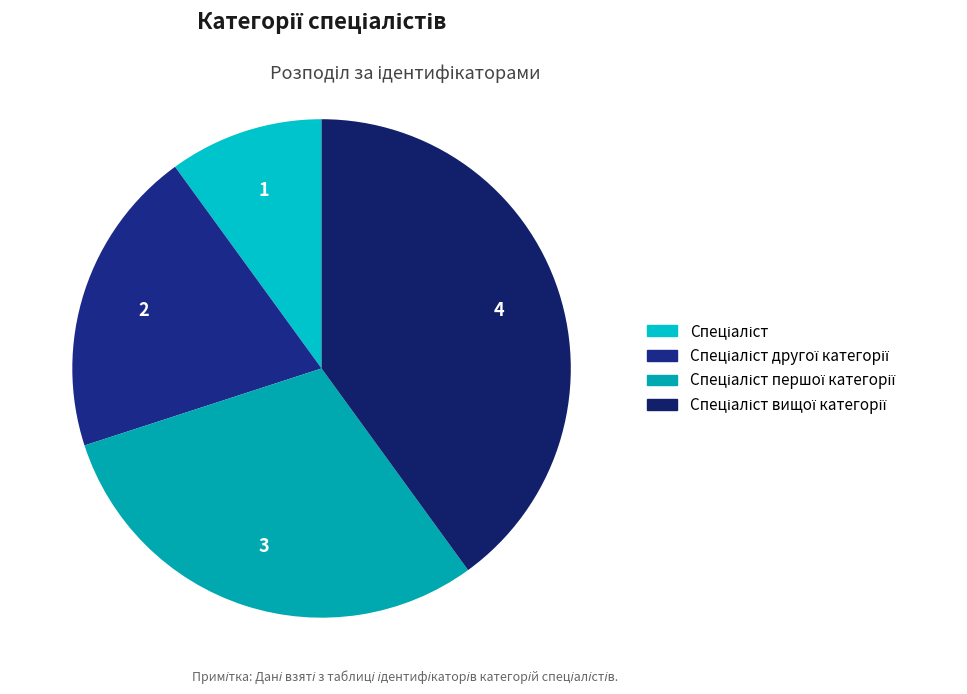

Which category has the biggest portion of the pie?

Спеціаліст вищої категорії